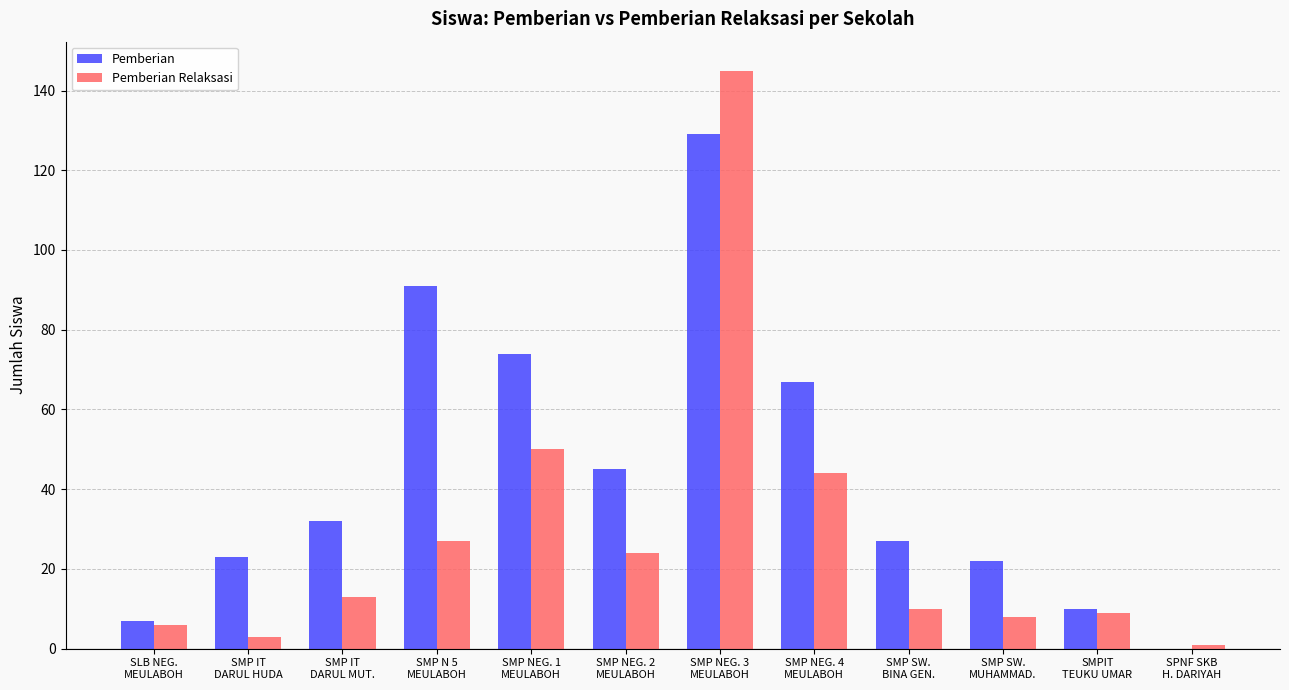

True or false: Pemberian Relaksasi has a value of 27 at SMP N 5
MEULABOH.

True